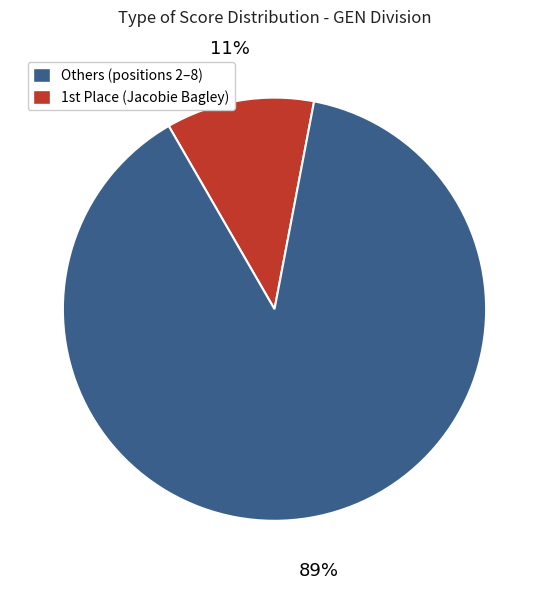

To the nearest percent, what is the average slice percentage?

50%